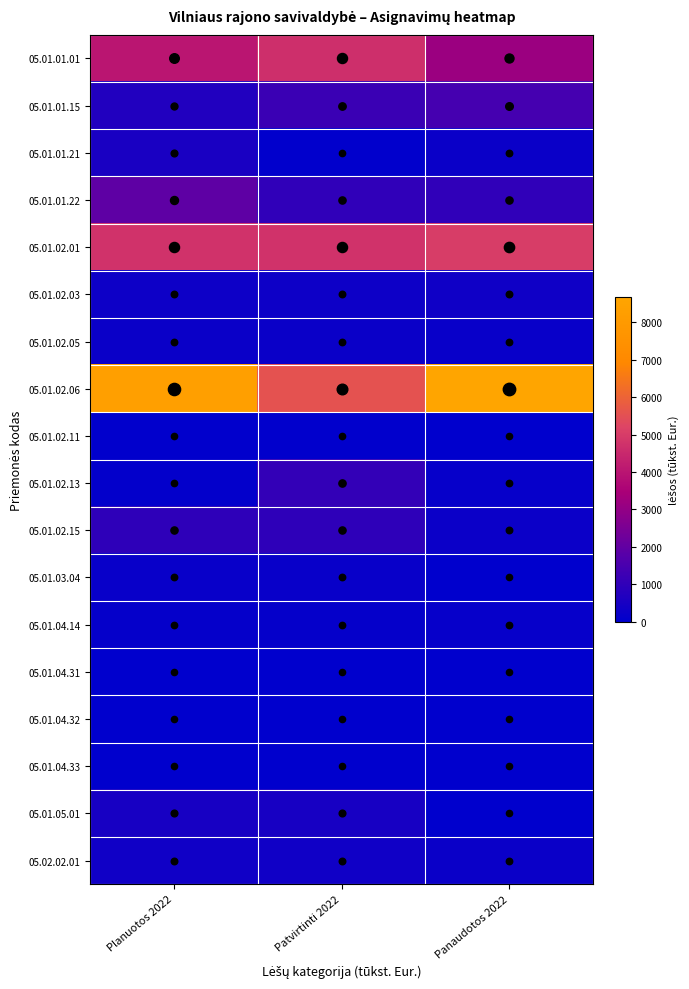

Reading left to right, list all the values displayed in this chart.

05.01.01.01: Planuotos 2022=4000.0	Patvirtinti 2022=4690.4	Panaudotos 2022=3166.1
05.01.01.15: Planuotos 2022=700.0	Patvirtinti 2022=1200.0	Panaudotos 2022=1451.6
05.01.01.21: Planuotos 2022=510.0	Patvirtinti 2022=66.0	Panaudotos 2022=222.5
05.01.01.22: Planuotos 2022=1940.0	Patvirtinti 2022=1000.0	Panaudotos 2022=1000.0
05.01.02.01: Planuotos 2022=4765.0	Patvirtinti 2022=4765.8	Panaudotos 2022=5035.6
05.01.02.03: Planuotos 2022=290.0	Patvirtinti 2022=294.2	Panaudotos 2022=311.4
05.01.02.05: Planuotos 2022=219.0	Patvirtinti 2022=219.0	Panaudotos 2022=185.2
05.01.02.06: Planuotos 2022=8294.3	Patvirtinti 2022=5570.3	Panaudotos 2022=8666.1
05.01.02.11: Planuotos 2022=48.0	Patvirtinti 2022=60.0	Panaudotos 2022=0.0
05.01.02.13: Planuotos 2022=77.8	Patvirtinti 2022=1054.8	Panaudotos 2022=141.5
05.01.02.15: Planuotos 2022=977.0	Patvirtinti 2022=977.0	Panaudotos 2022=258.0
05.01.03.04: Planuotos 2022=200.0	Patvirtinti 2022=200.0	Panaudotos 2022=0.0
05.01.04.14: Planuotos 2022=120.0	Patvirtinti 2022=120.0	Panaudotos 2022=147.8
05.01.04.31: Planuotos 2022=5.0	Patvirtinti 2022=5.0	Panaudotos 2022=2.7
05.01.04.32: Planuotos 2022=0.0	Patvirtinti 2022=0.0	Panaudotos 2022=2.4
05.01.04.33: Planuotos 2022=20.0	Patvirtinti 2022=0.0	Panaudotos 2022=0.0
05.01.05.01: Planuotos 2022=500.0	Patvirtinti 2022=500.0	Panaudotos 2022=0.0
05.02.02.01: Planuotos 2022=340.6	Patvirtinti 2022=340.6	Panaudotos 2022=210.9